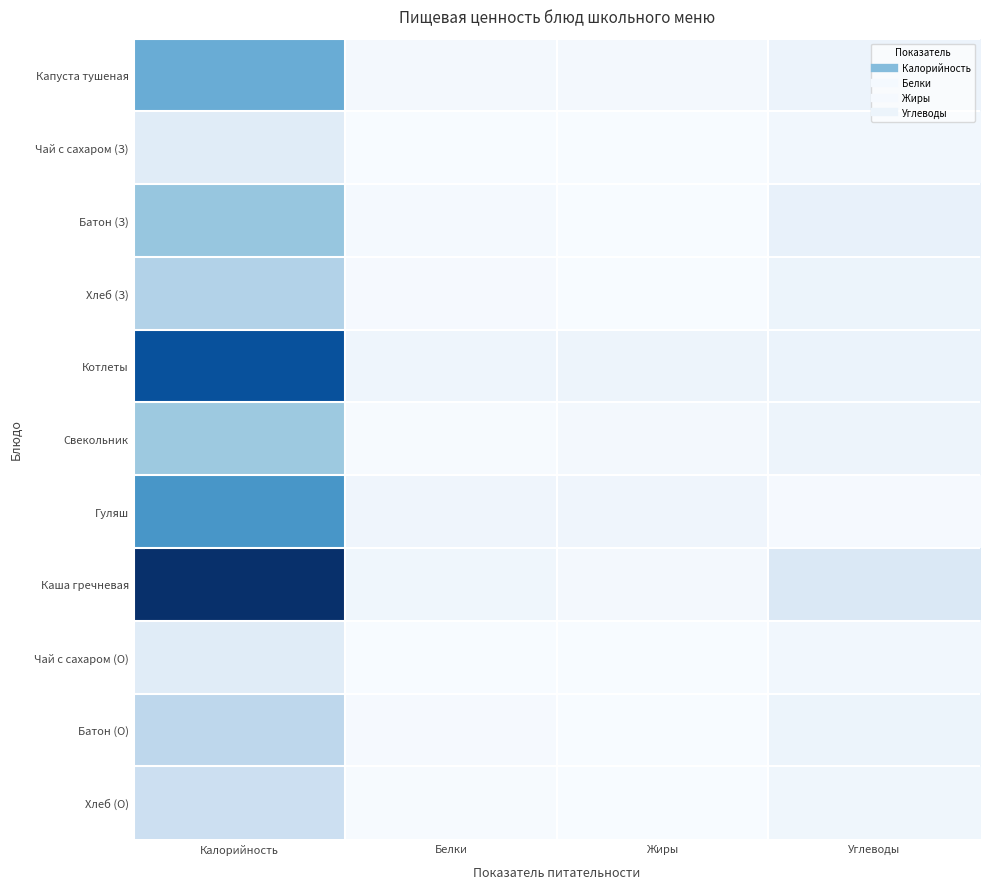

Between Жиры and Углеводы, which is larger?

Углеводы